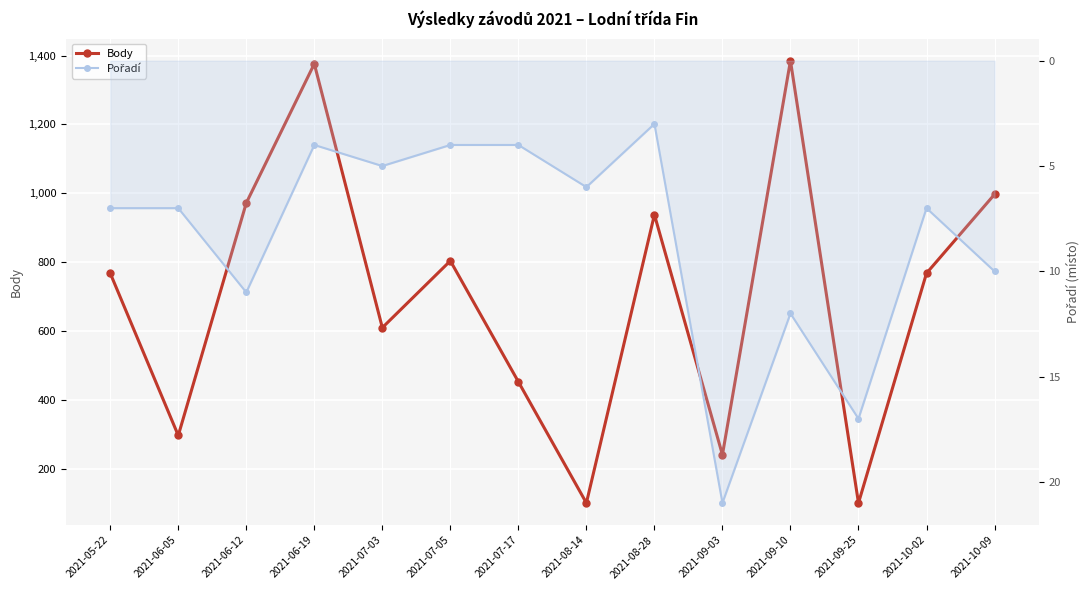

What is the sum of all Pořadí values?

118